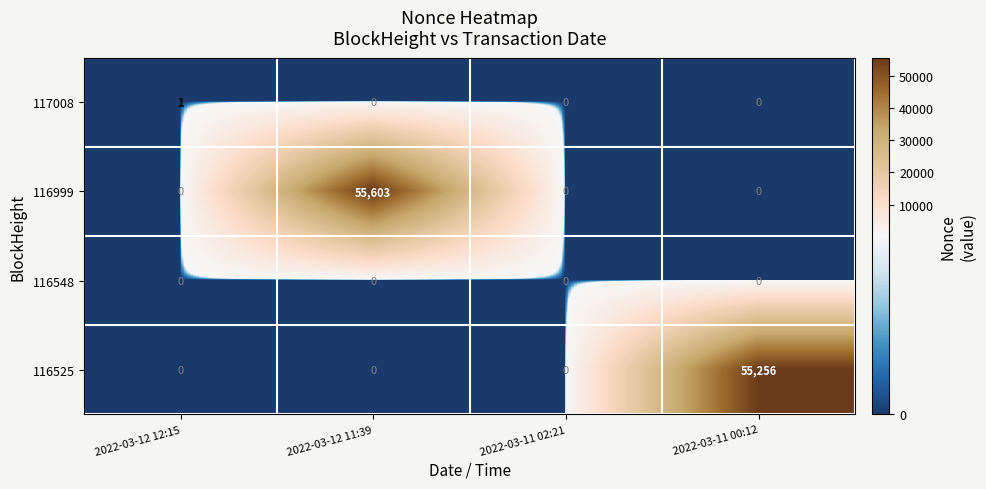

Between 2022-03-12 12:15 and 2022-03-11 00:12, which series saw the biggest shift?

116525